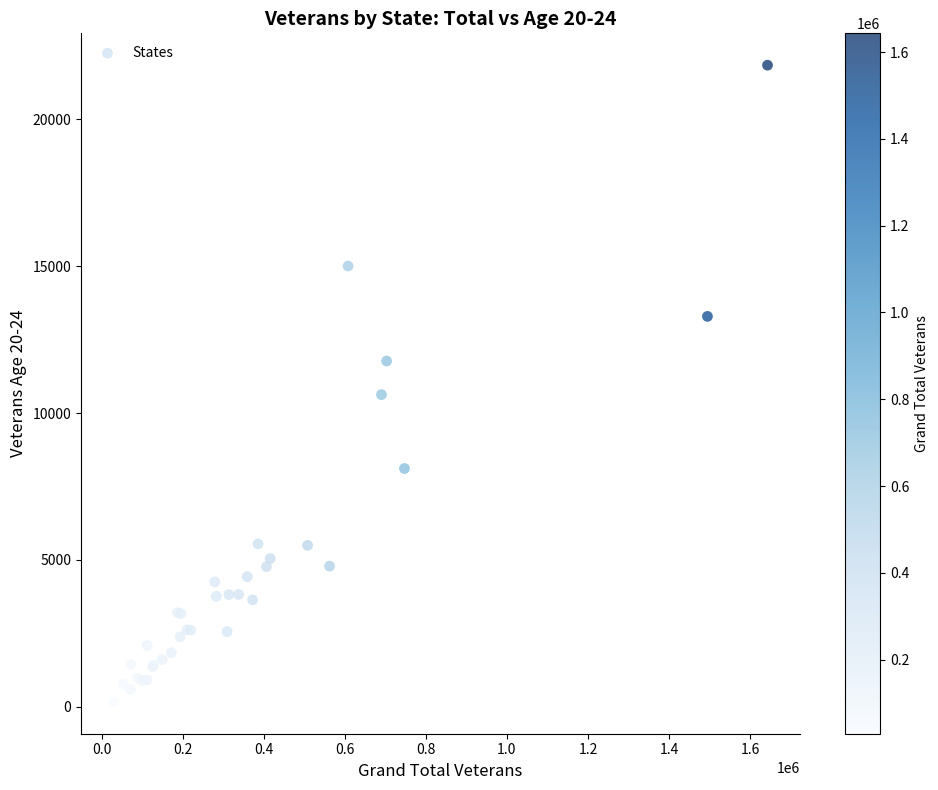

What Y value in the scatter plot is closest to 11003?

10624.2